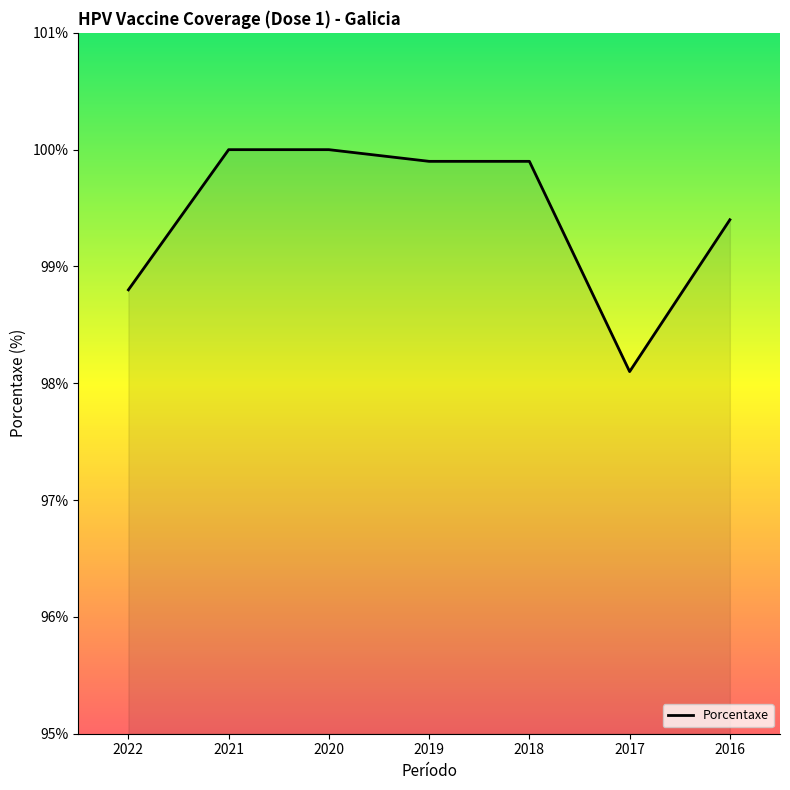

Reading right to left, list all the values displayed in this chart.

2016=99.4	2017=98.1	2018=99.9	2019=99.9	2020=100.0	2021=100.0	2022=98.8